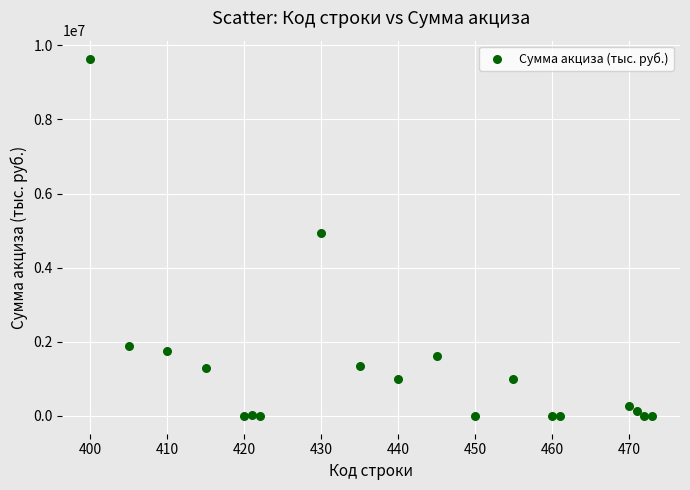

What Y value in the scatter plot is closest to 4822630?

4943470